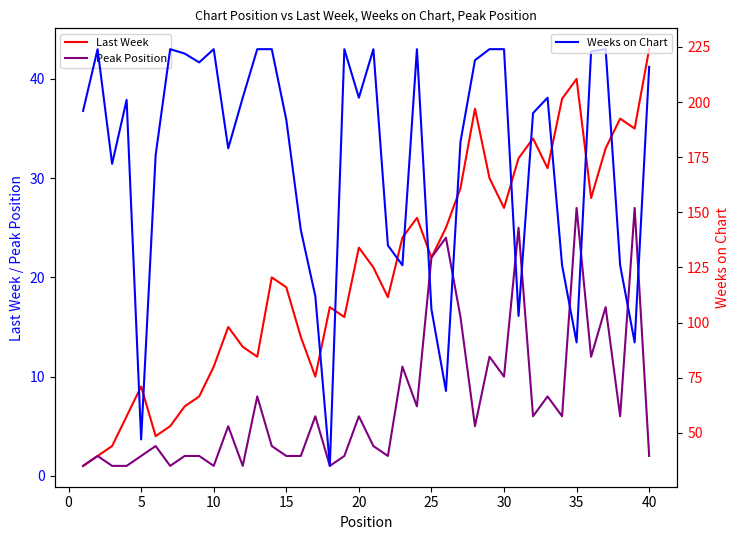

What is the highest value of the Last Week series?

43